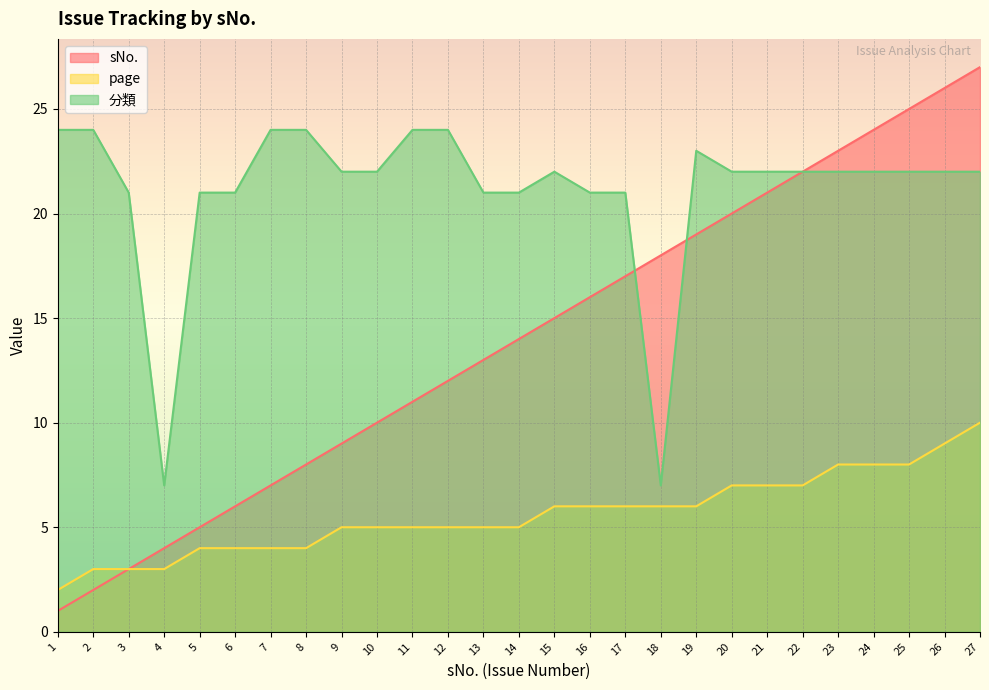

Between 4 and 14, which series saw the biggest shift?

分類